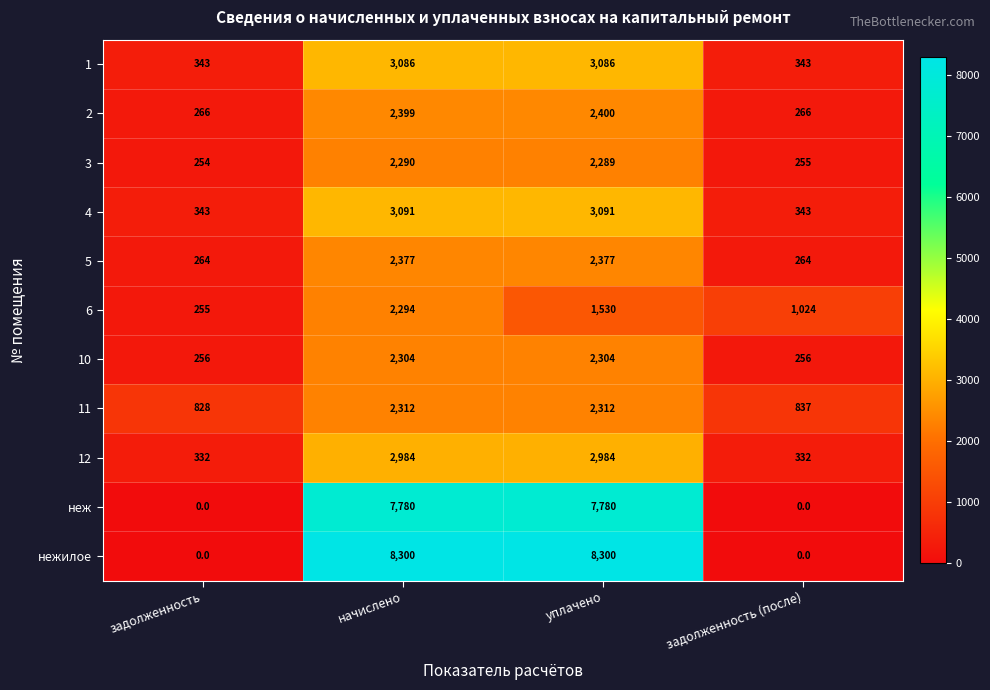

How many distinct data groups are displayed?

11